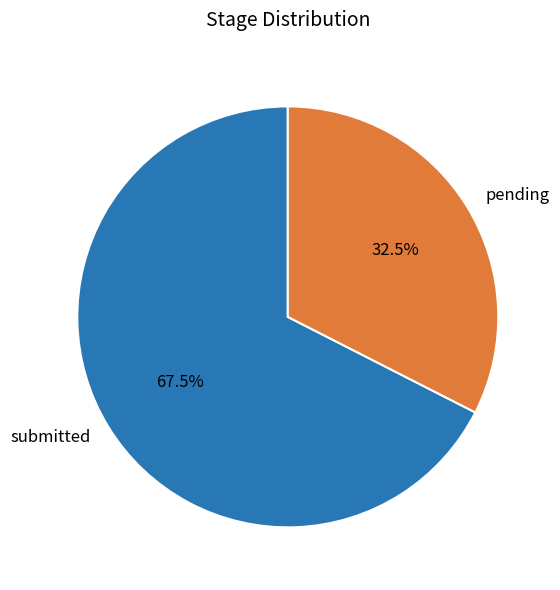

Rank the categories by value from highest to lowest.

submitted, pending